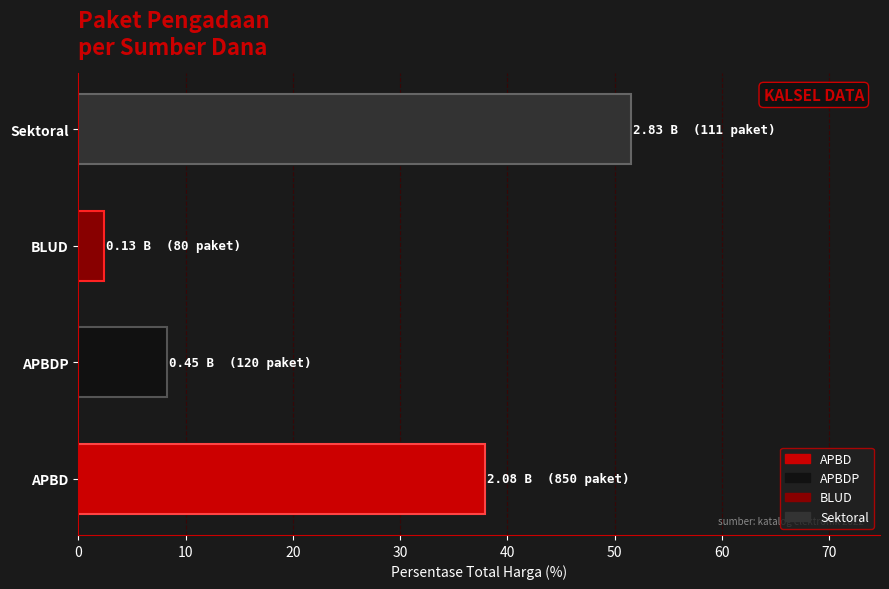

What is the change in value from APBDP to BLUD?

-5.9